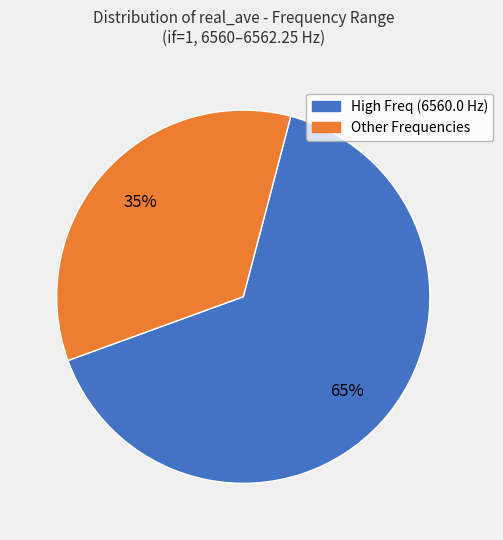

To the nearest percent, what is the average slice percentage?

50%